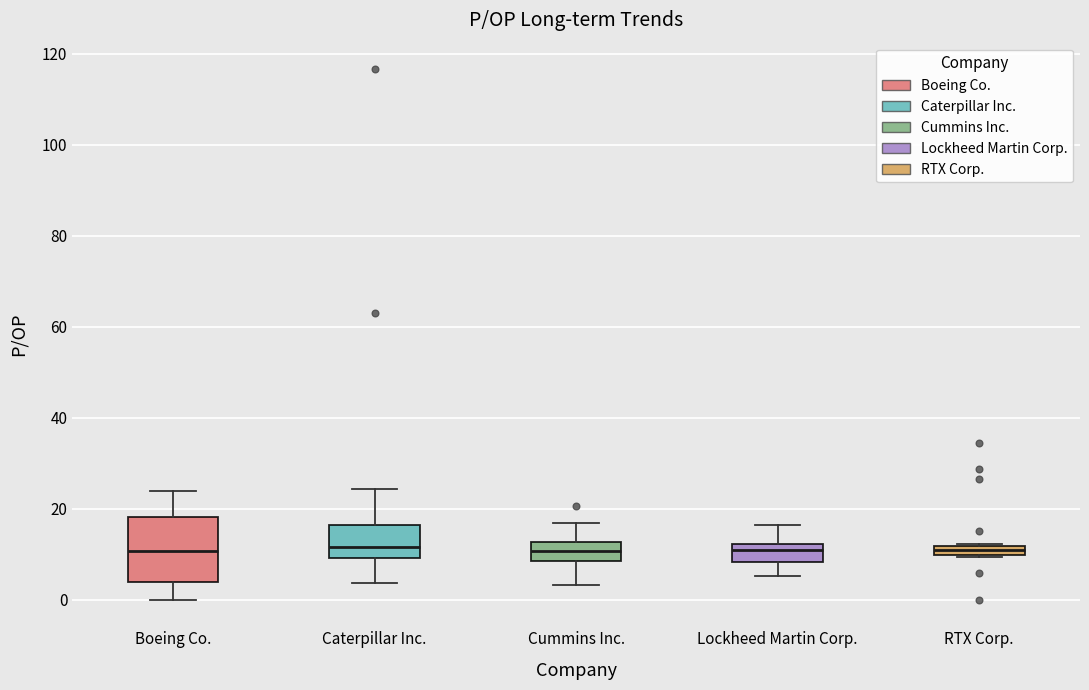

Where does the median line of the box for Lockheed Martin Corp. sit on the y-axis? The values are not printed on the chart, so give them approximately, as read against the axis.

10